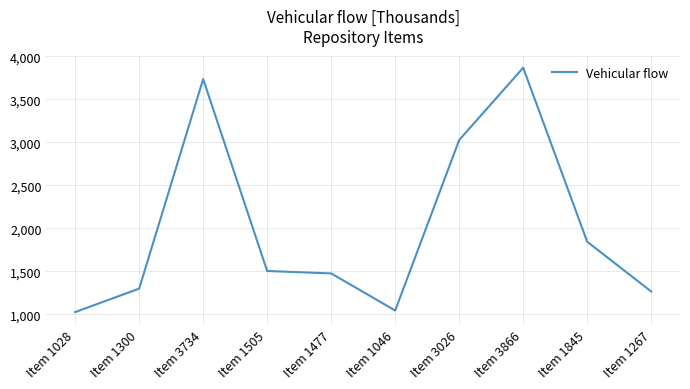

True or false: the data shows 1477 at Item 1477.

True